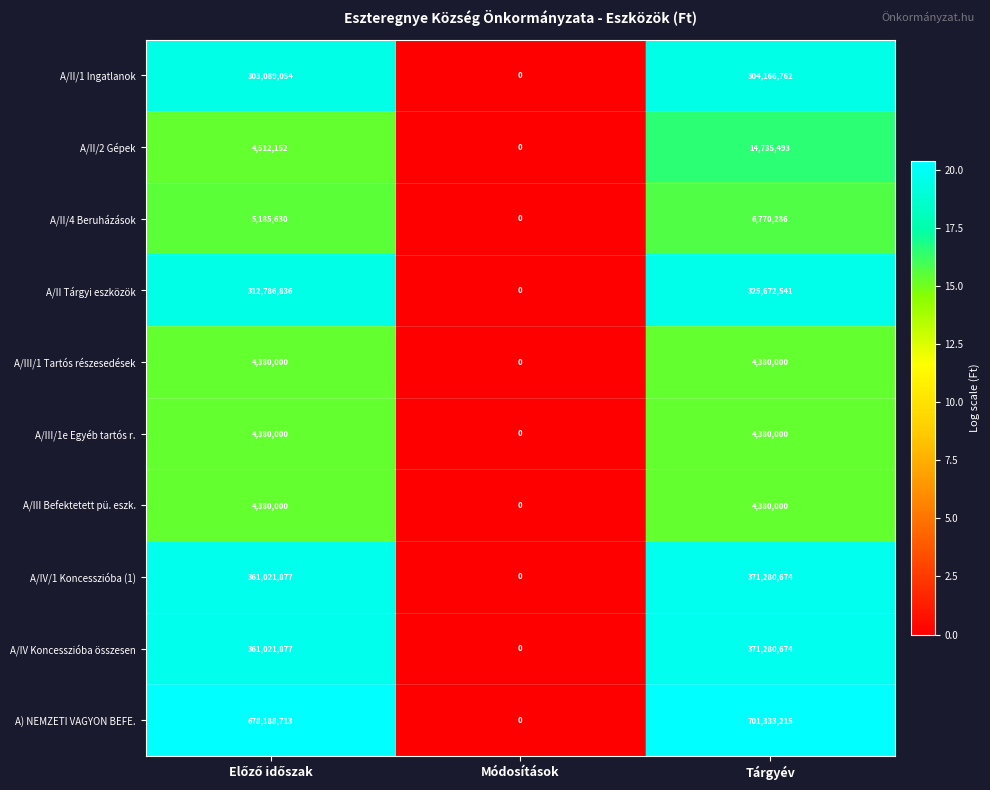

How many A/II/4 Beruházások values are between 0 and 6770286?

3